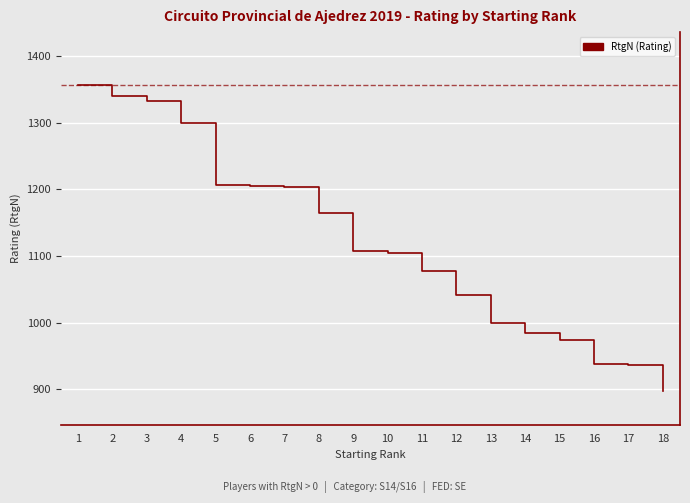

True or false: there are more than 2 points higher than both neighbors.

False